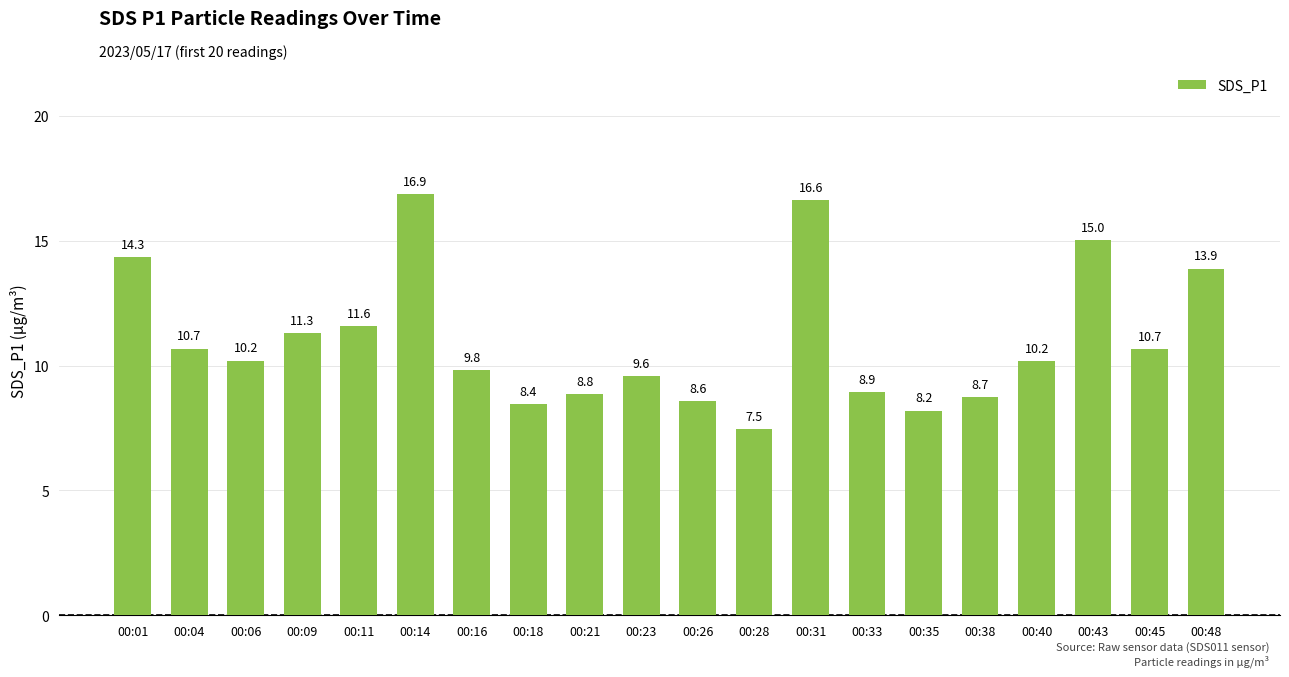

What is the approximate value at 00:04?

10.7